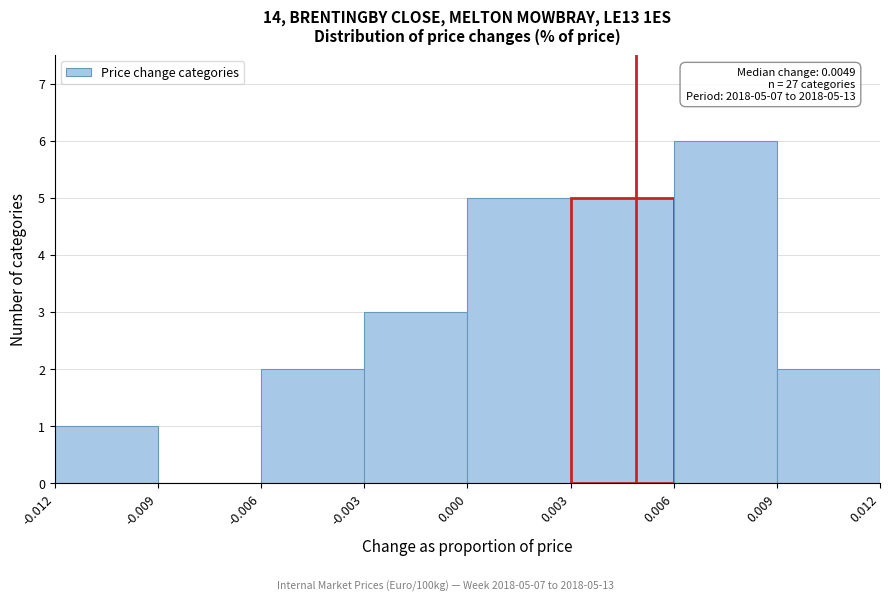

Over which range of the x-axis is the bar tallest?

0.006 to 0.009